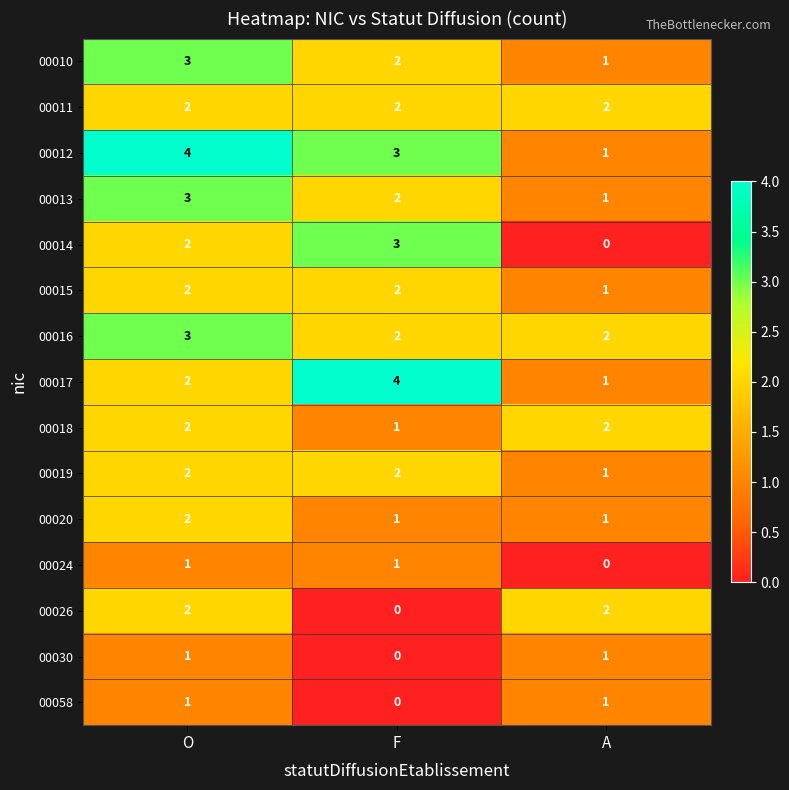

Which series has the largest total across all categories?

00012